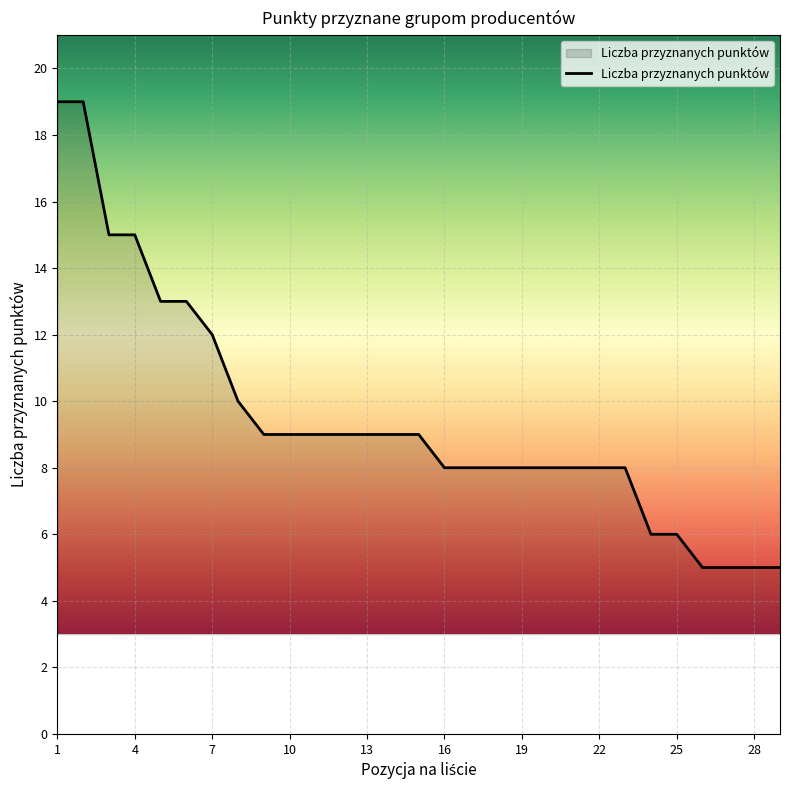

What is the greatest value displayed?

19